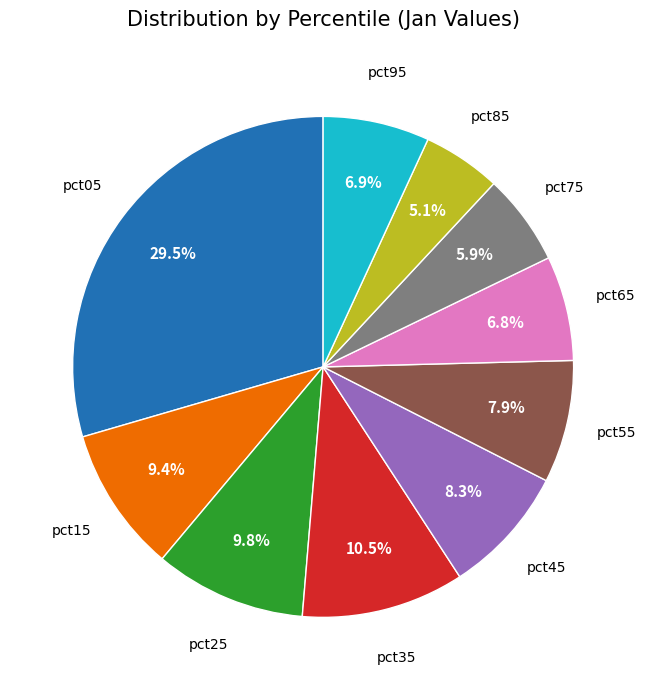

Is there a majority slice in this chart?

No